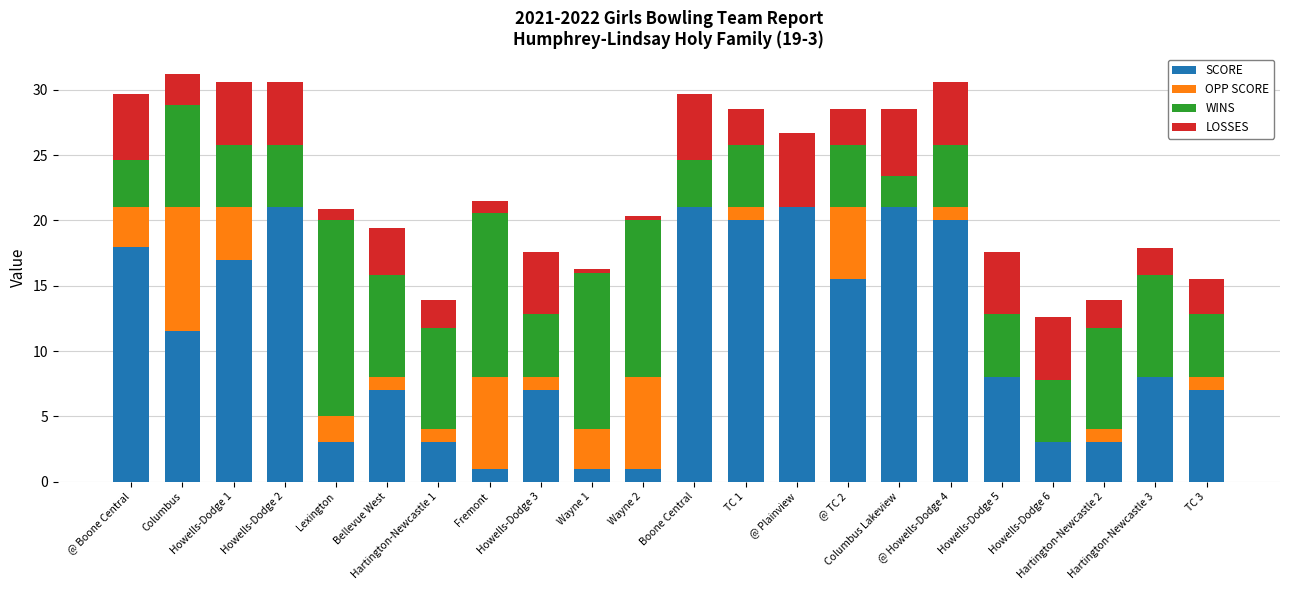

What is the highest value of the SCORE series?

21.0